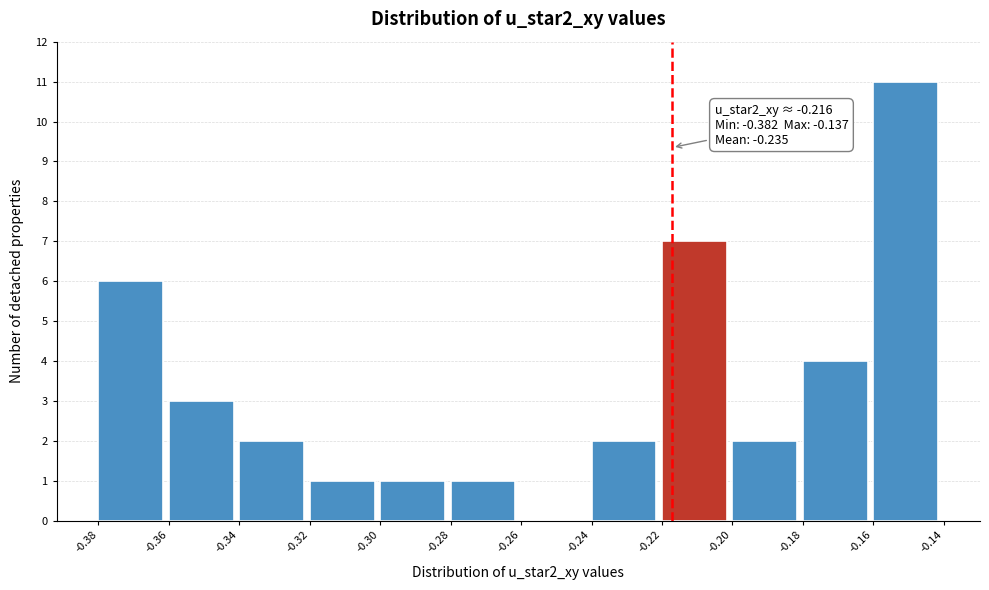

Reading right to left, what are all the values shown in this chart?

-0.16=11	-0.18=4	-0.20=2	-0.22=7	-0.24=2	-0.26=0	-0.28=1	-0.30=1	-0.32=1	-0.34=2	-0.36=3	-0.38=6